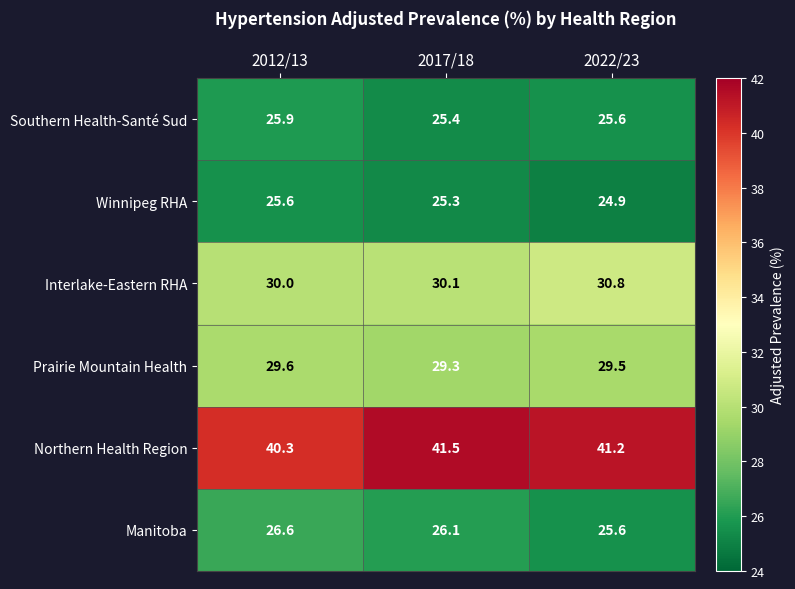

Which series changed the most between 2017/18 and 2022/23?

Interlake-Eastern RHA